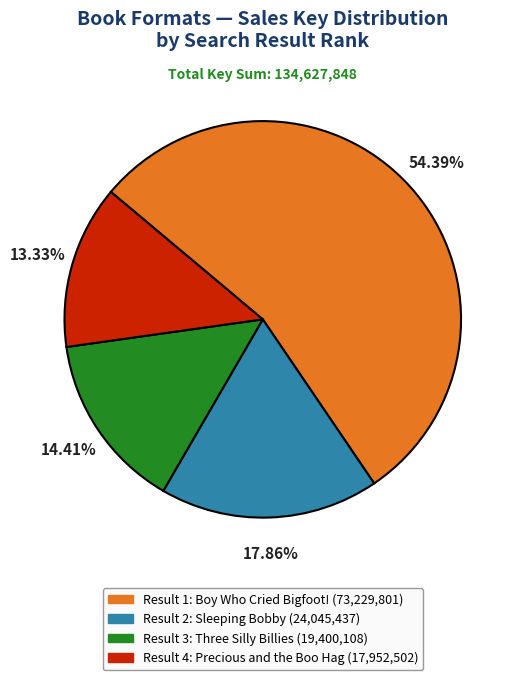

Is there a majority slice in this chart?

Yes